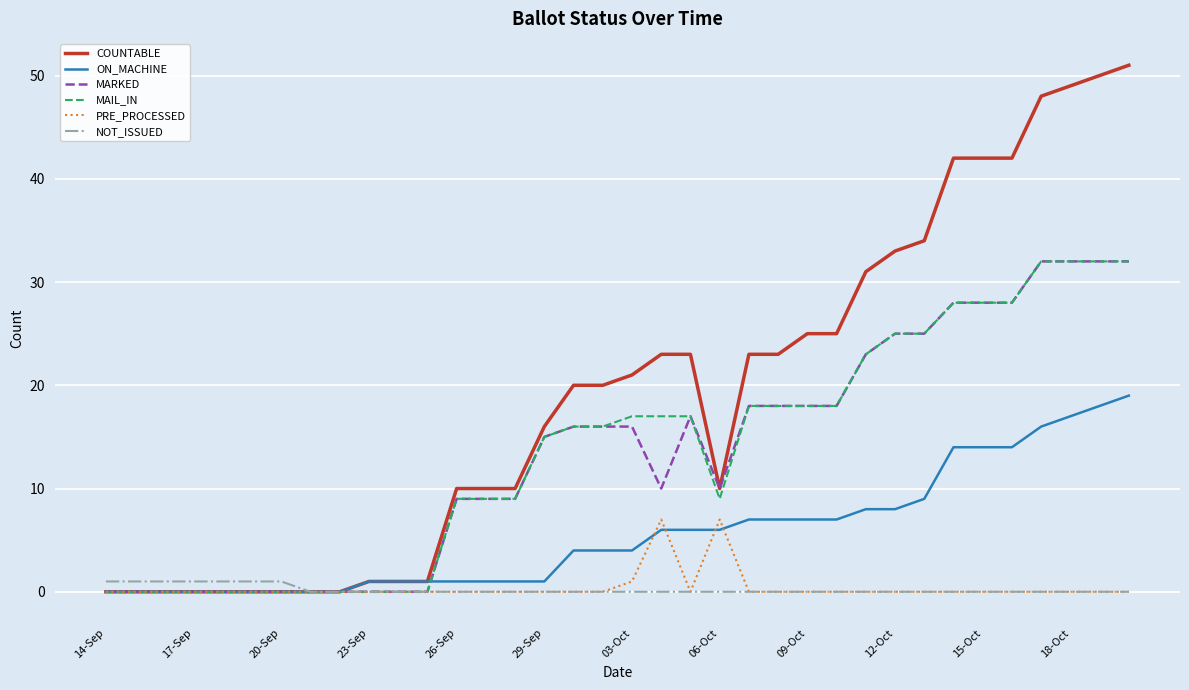

Which series has the largest range (max minus min)?

COUNTABLE